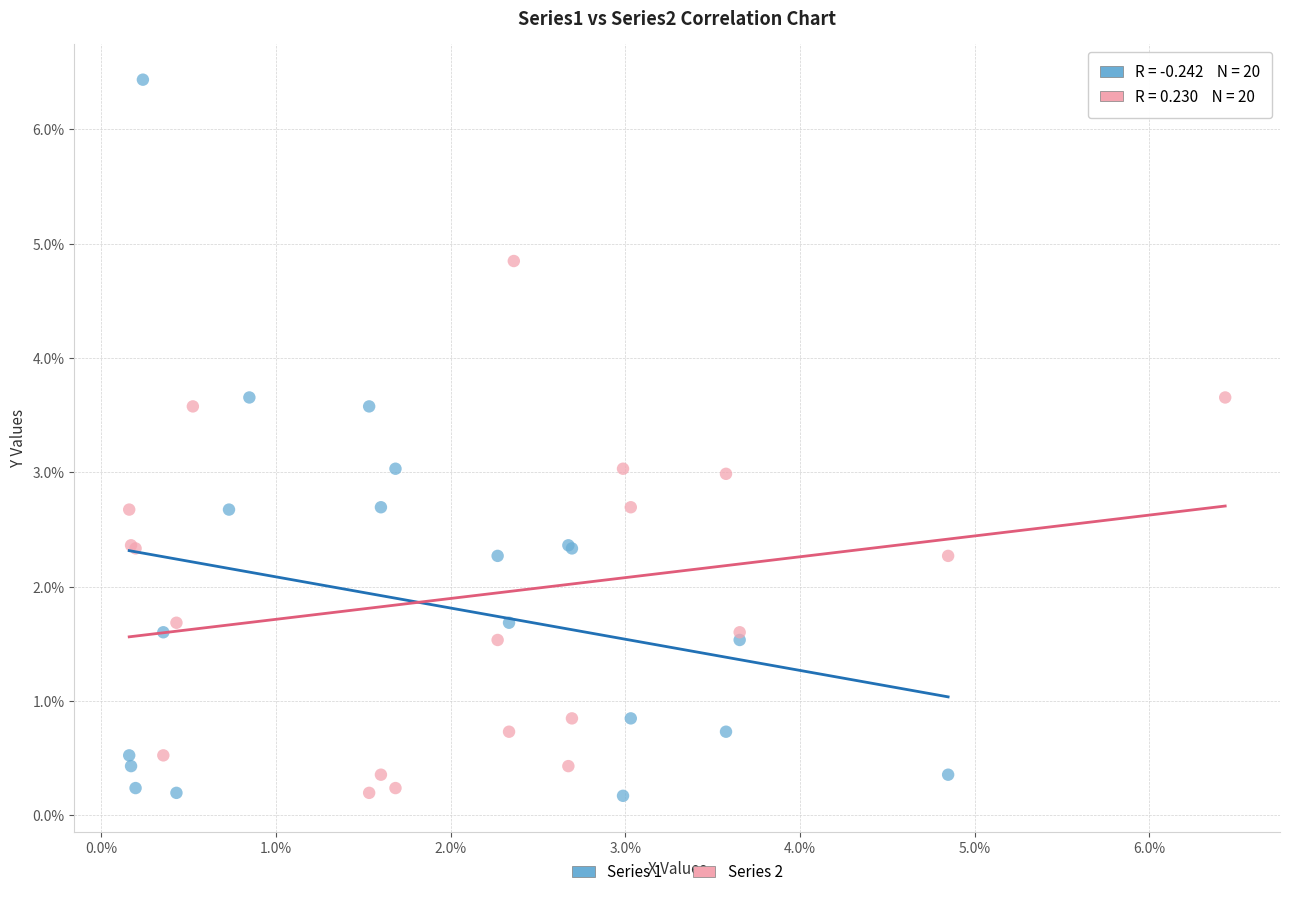

What are all the series names shown in the legend?

Series 1, Series 2